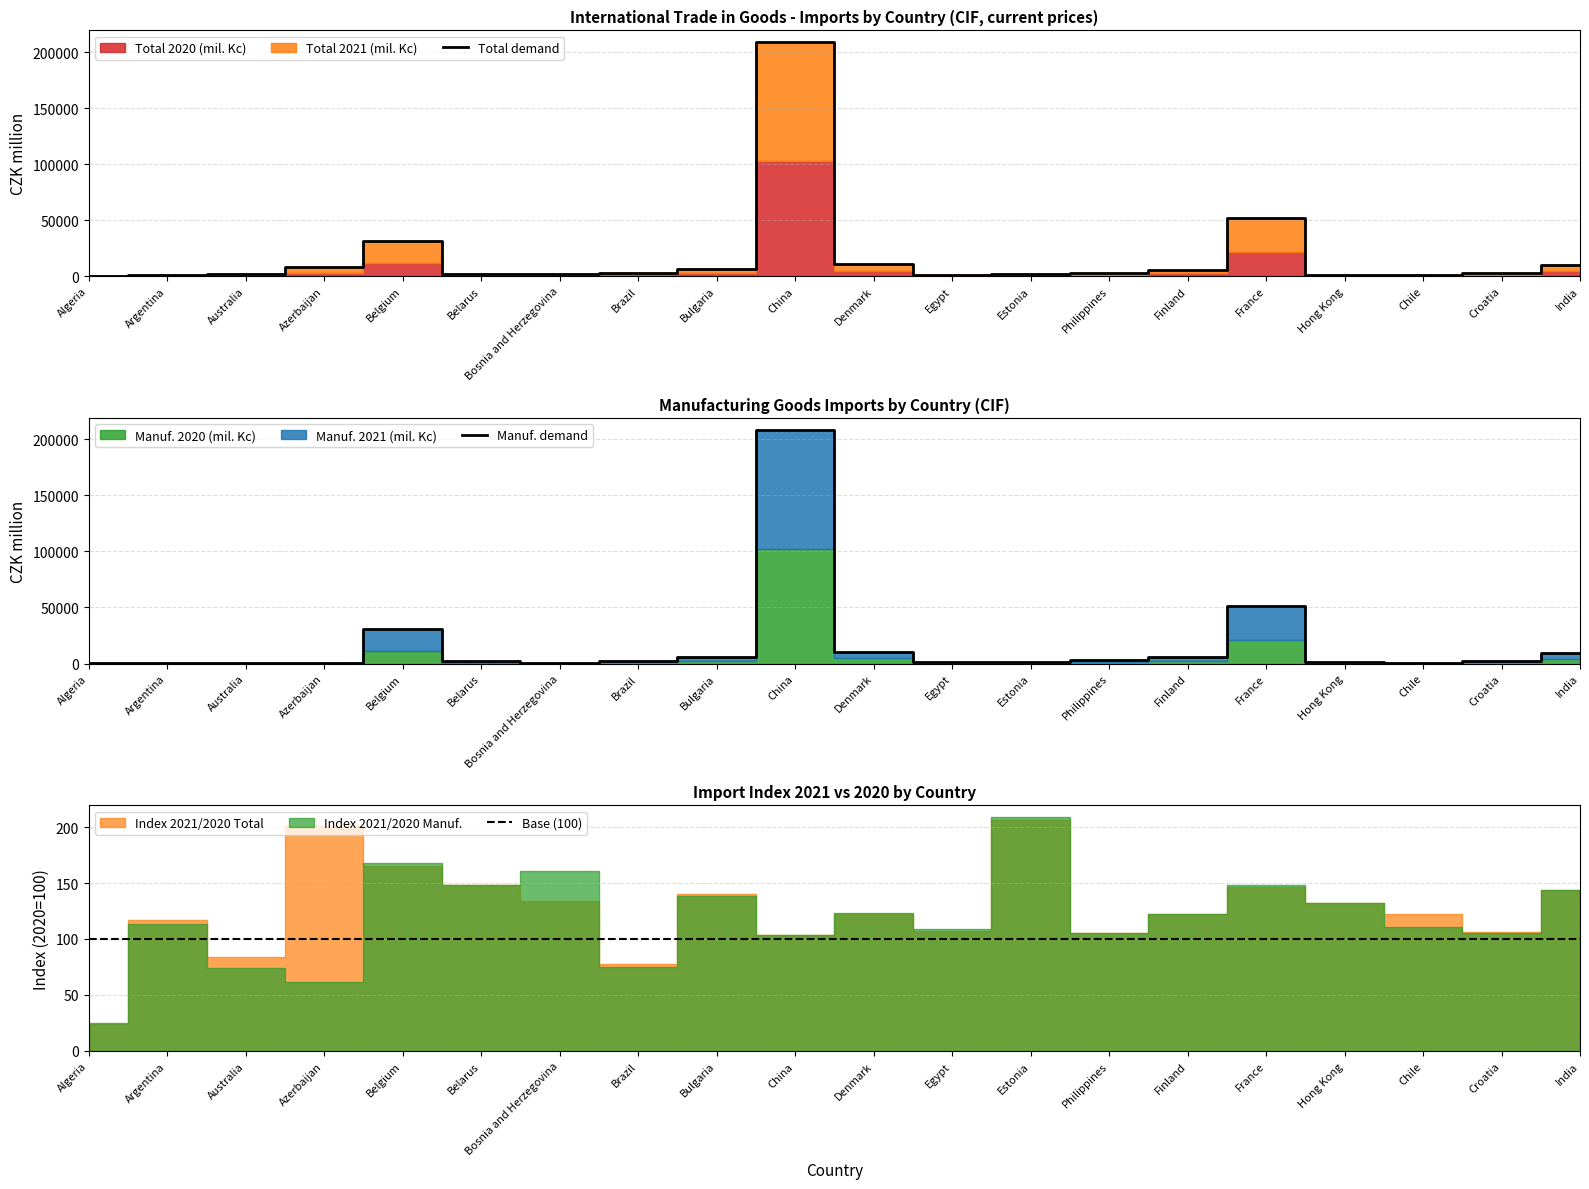

At which label is Total 2020 (mil. Kc) closest to 104587?

France